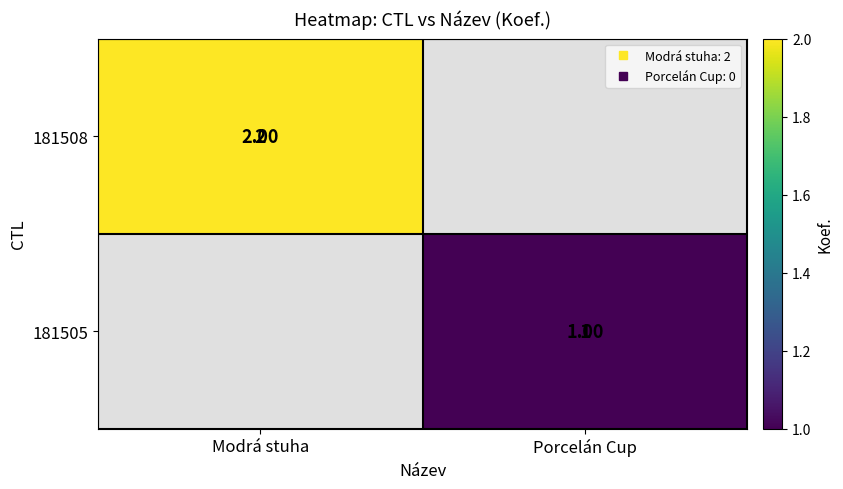

List the series in order of their peak value, highest first.

181508, 181505